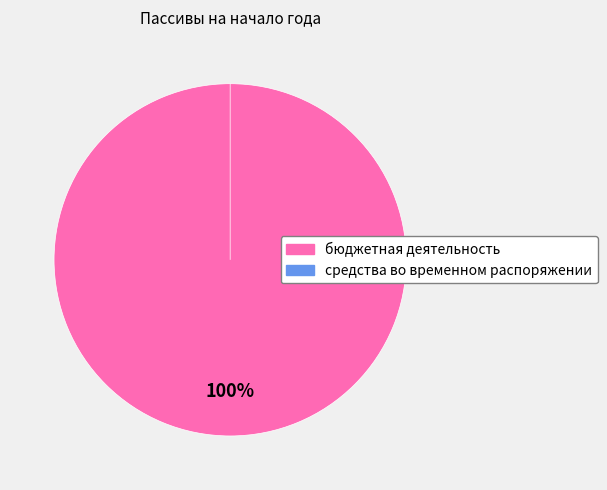

Rank the categories by value from lowest to highest.

средства во временном распоряжении, бюджетная деятельность